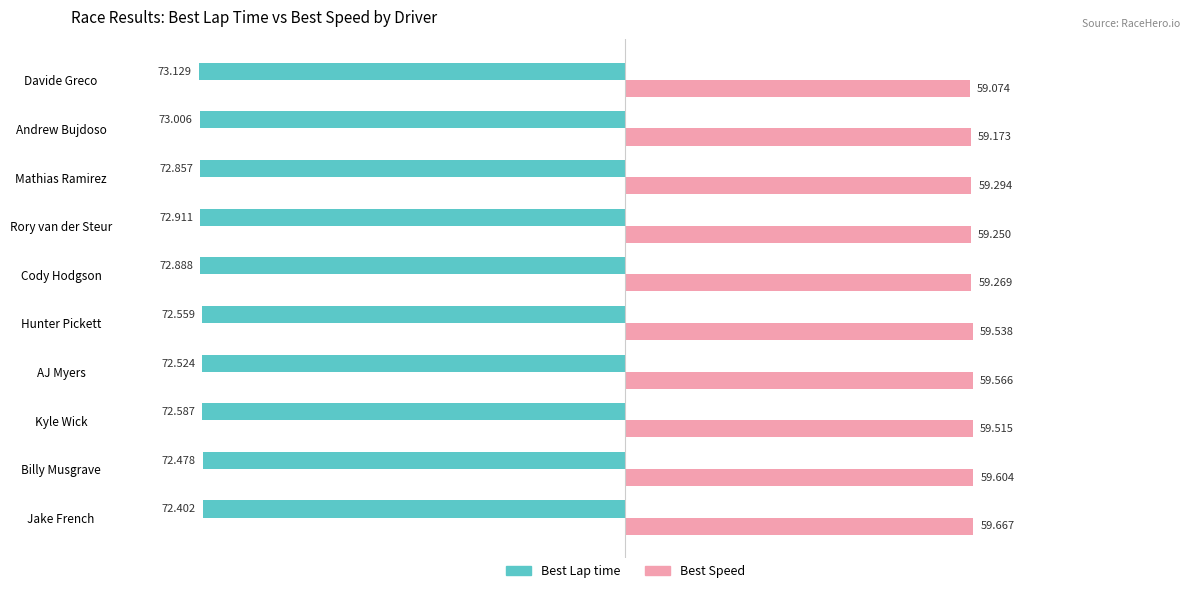

What are all the series names shown in the legend?

Best Lap time, Best Speed